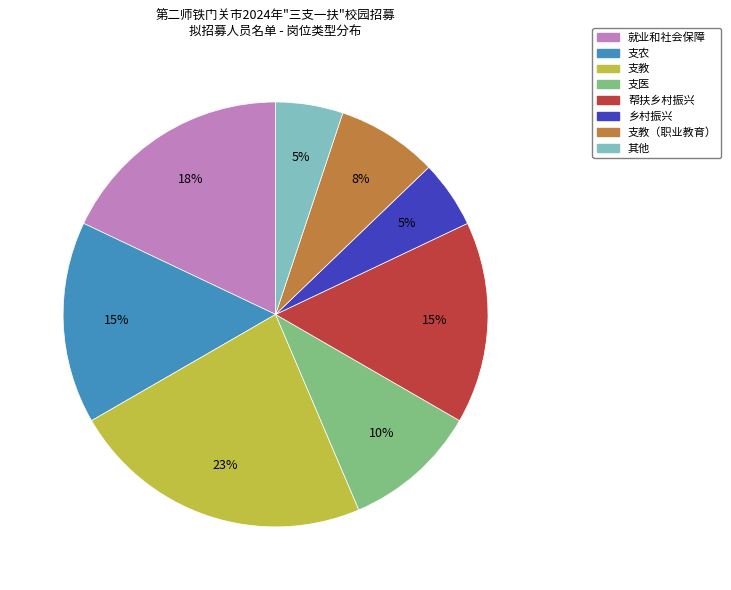

Count the number of slices in the pie.

8